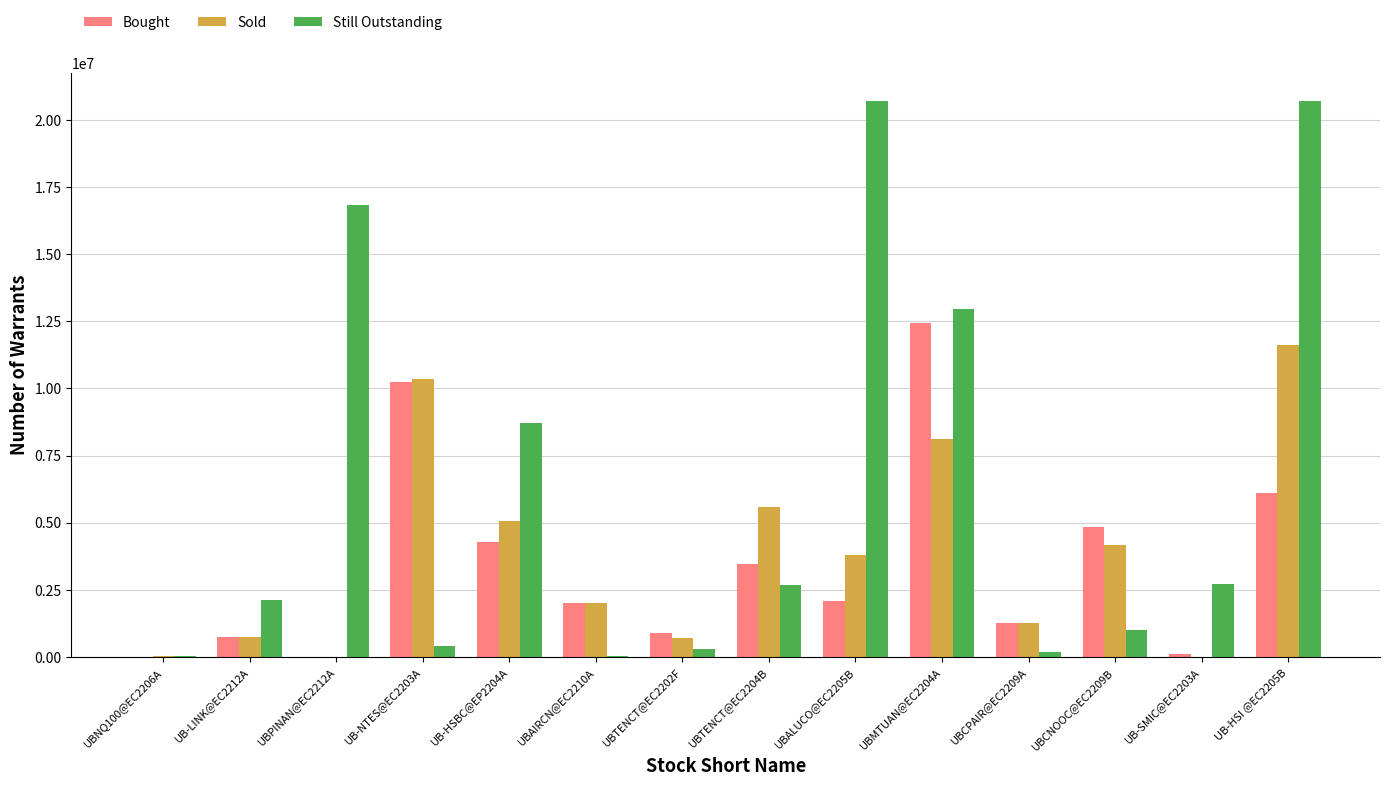

The value of Still Outstanding at UBTENCT@EC2204B is 2690000. True or false?

True